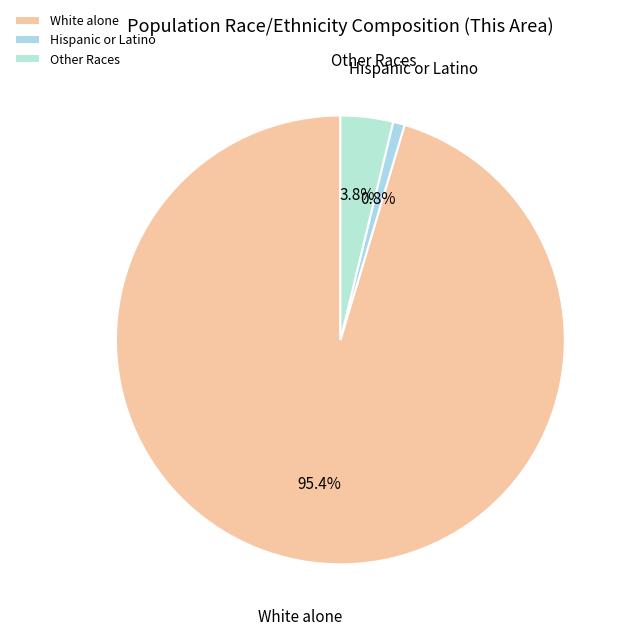

What percentage is NOT represented by Hispanic or Latino?

99.2%